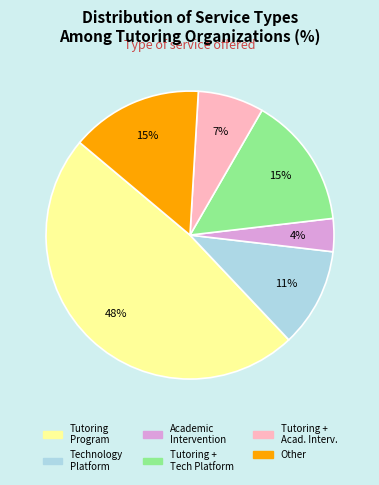

Does any single category account for the majority?

No